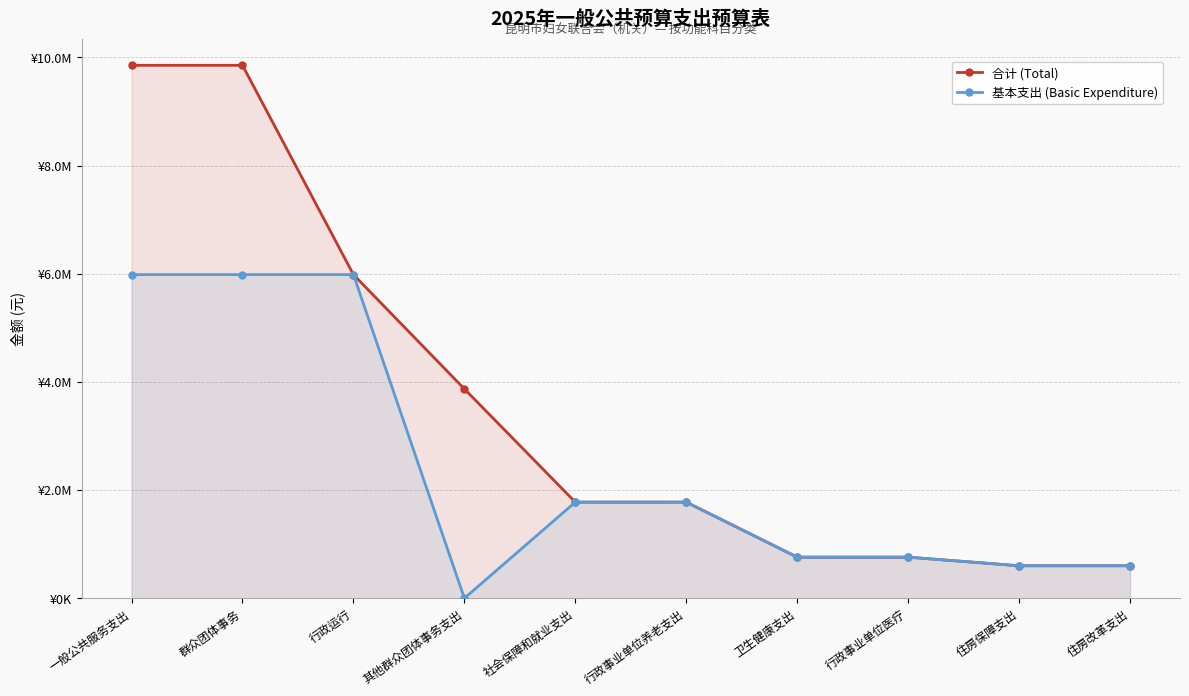

True or false: 合计 (Total) and 基本支出 (Basic Expenditure) intersect in this chart.

False